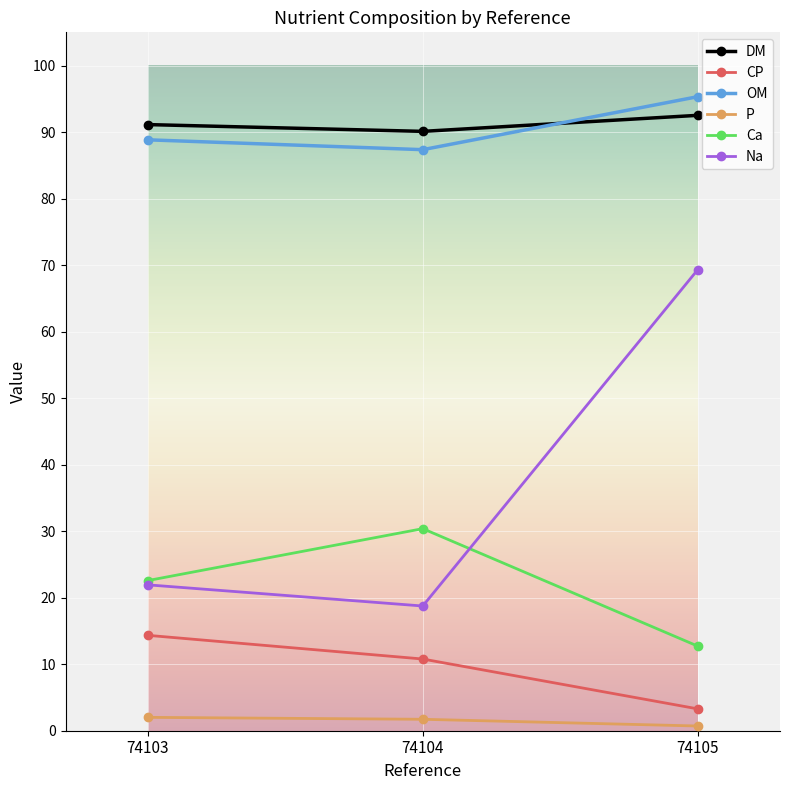

Is it true that P equals 0.7 at 74105?

True